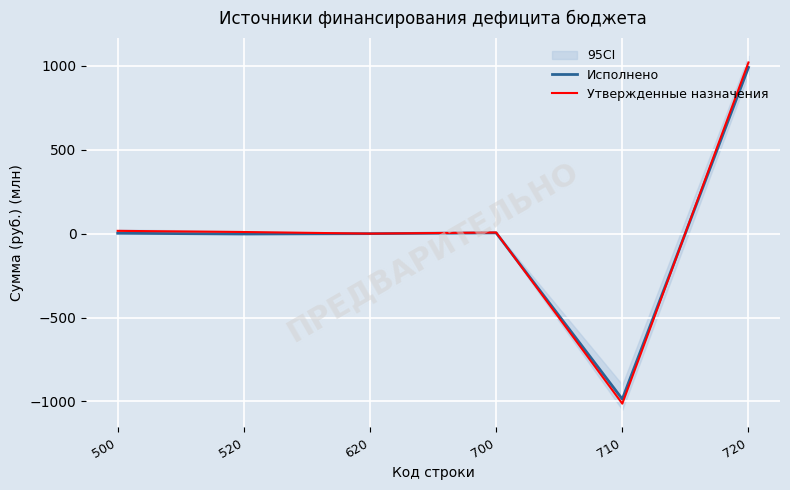

The value of Утвержденные назначения at 520 is 9.7. True or false?

True